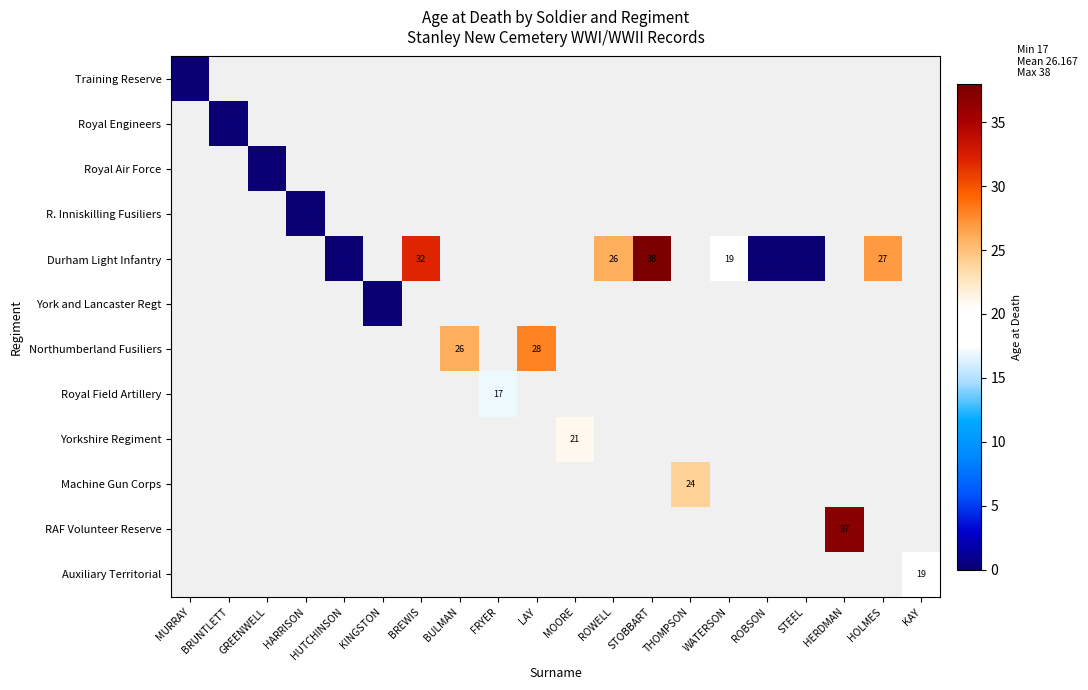

At which label is row_0 closest to 0?

MURRAY